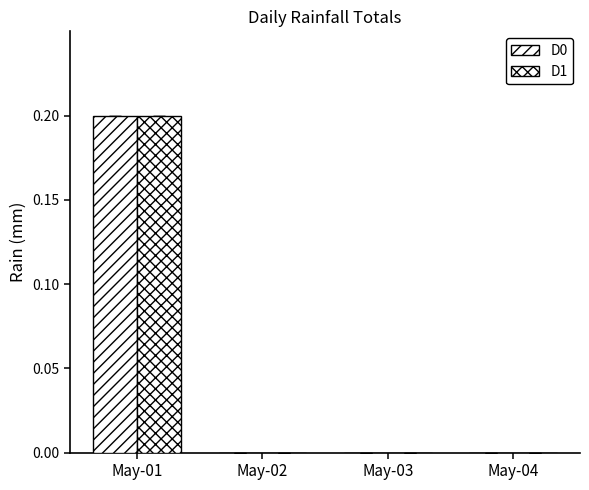

How many groups of bars are there?

4